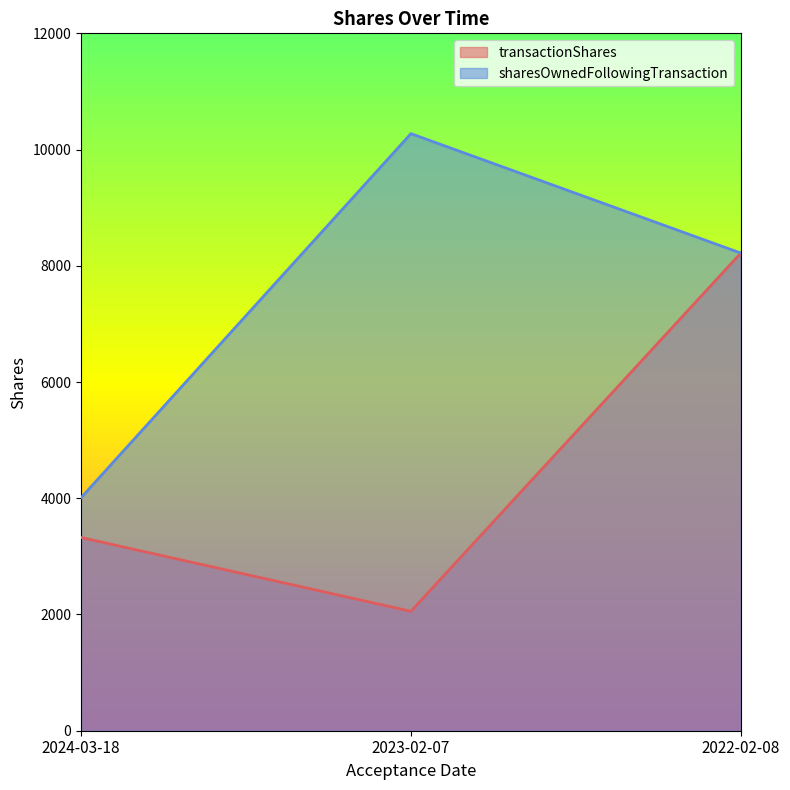

At which label is sharesOwnedFollowingTransaction closest to 7141?

2022-02-08